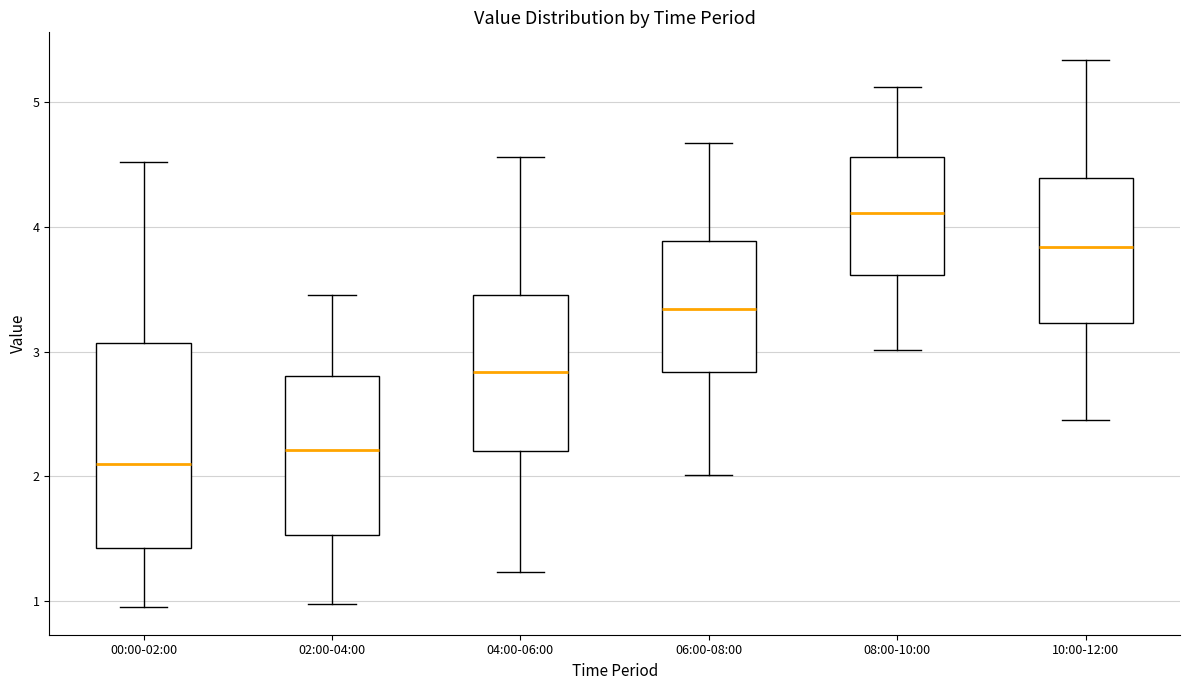

Reading left to right, transcribe this box plot: for each box, give where its median line is, the range the box spans, and where its two whiskers end, as read against the y-axis. The values are not printed on the chart, so give them approximately, as read against the axis.

00:00-02:00: median 2.1, box 1.4 to 3.1, whiskers 1.0 to 4.5
02:00-04:00: median 2.2, box 1.5 to 2.8, whiskers 1.0 to 3.5
04:00-06:00: median 2.8, box 2.2 to 3.5, whiskers 1.2 to 4.6
06:00-08:00: median 3.3, box 2.8 to 3.9, whiskers 2.0 to 4.7
08:00-10:00: median 4.1, box 3.6 to 4.6, whiskers 3.0 to 5.1
10:00-12:00: median 3.8, box 3.2 to 4.4, whiskers 2.5 to 5.3